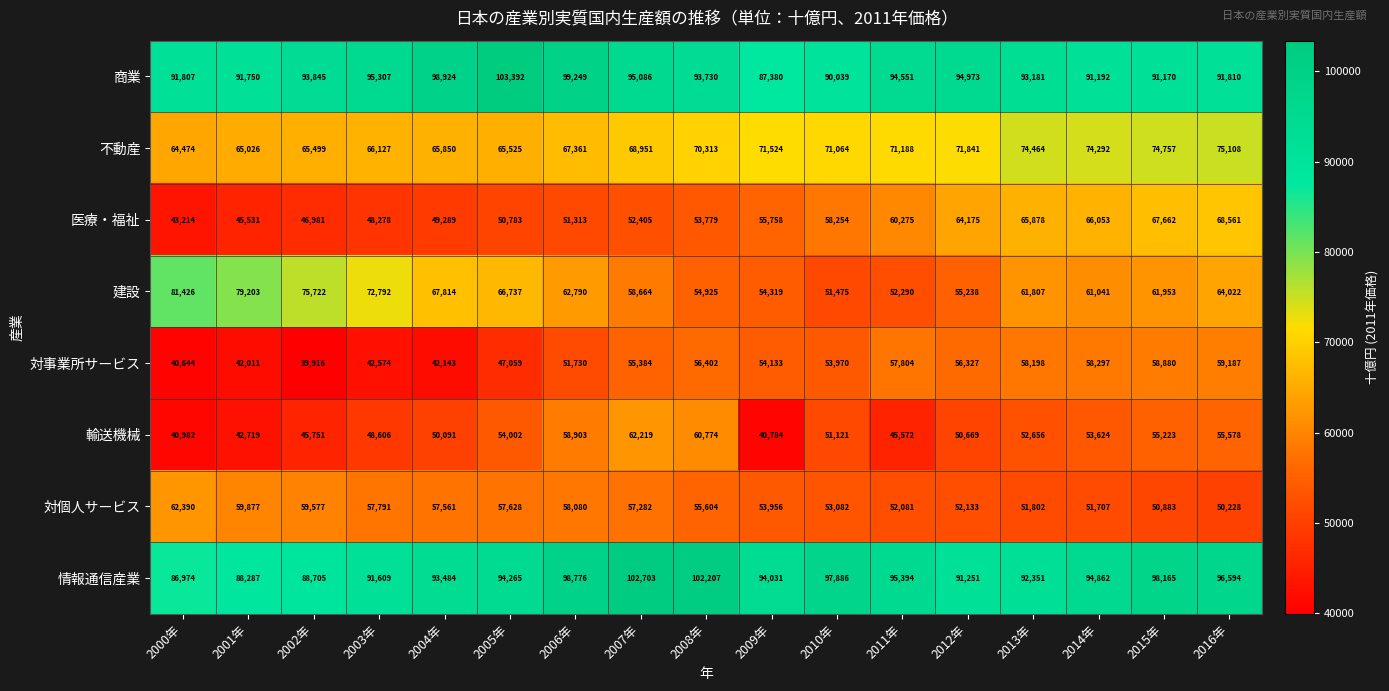

What is the approximate value of 輸送機械 at 2007年, to the nearest 100?

62200